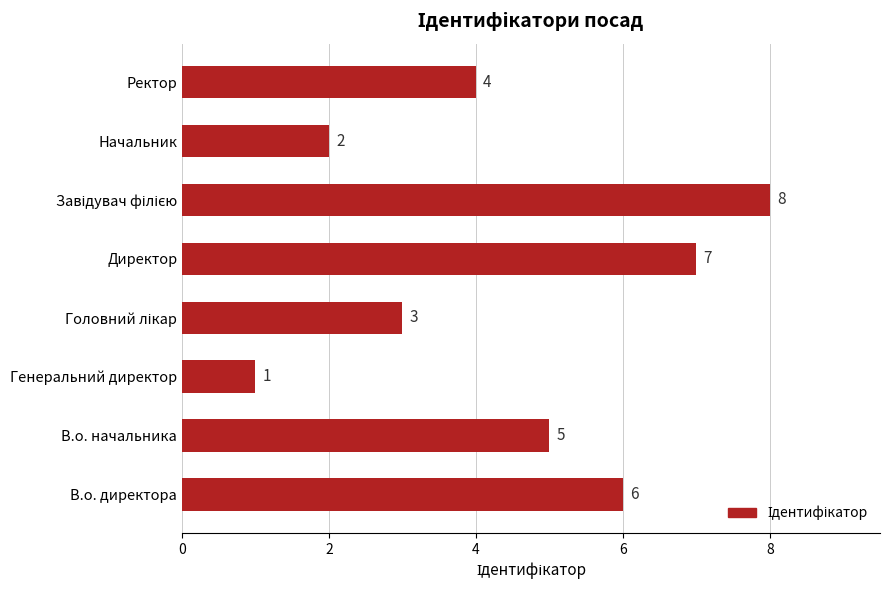

How many data points are less than 5?

4